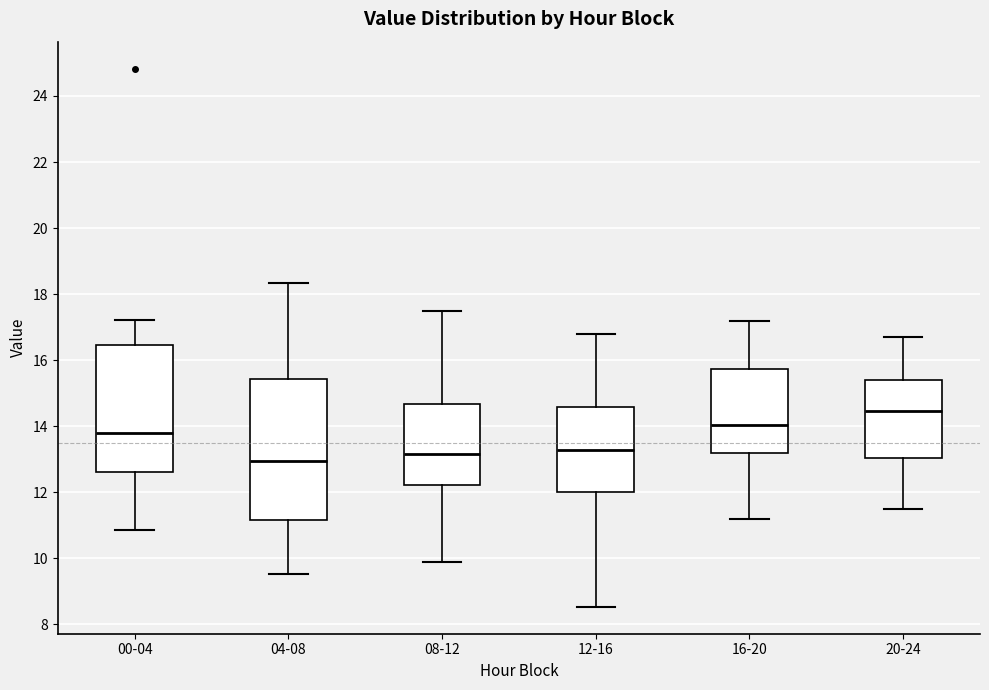

Which box's median line is the lowest?

04-08